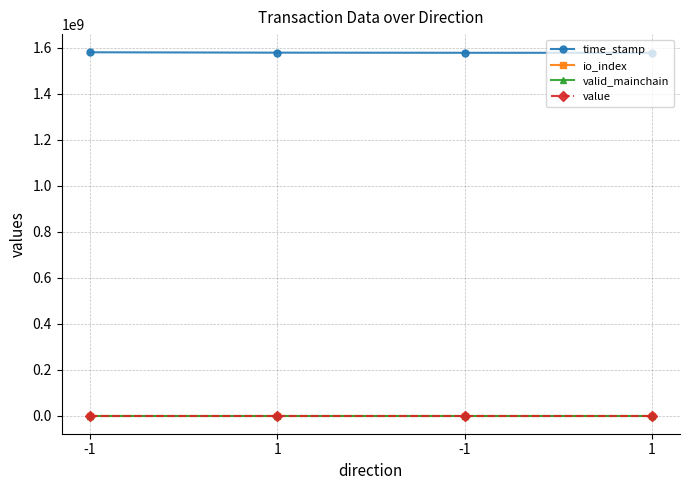

True or false: time_stamp and value cross at least once.

False